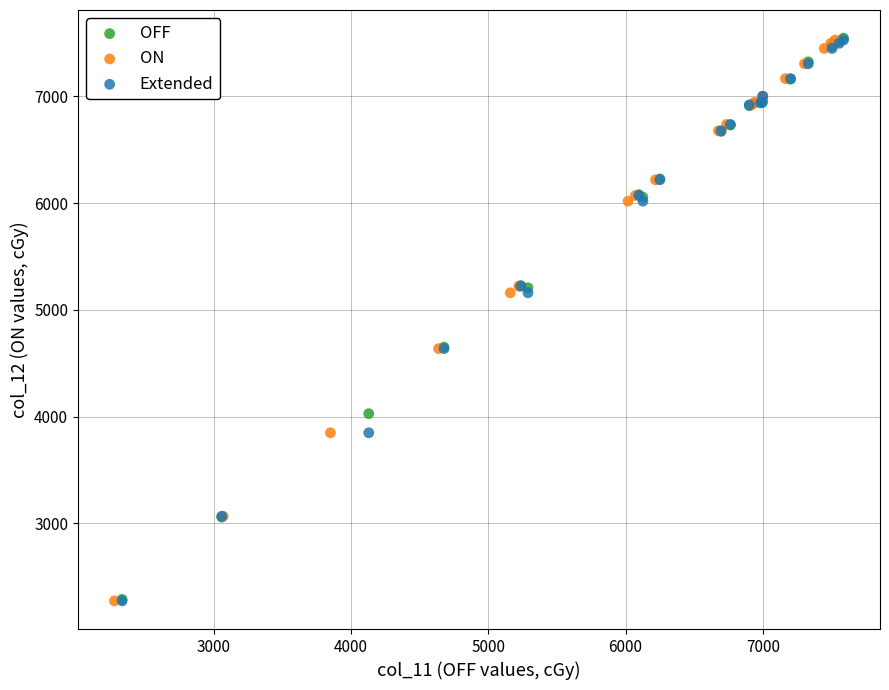

Which series has the widest spread of Y values?

OFF